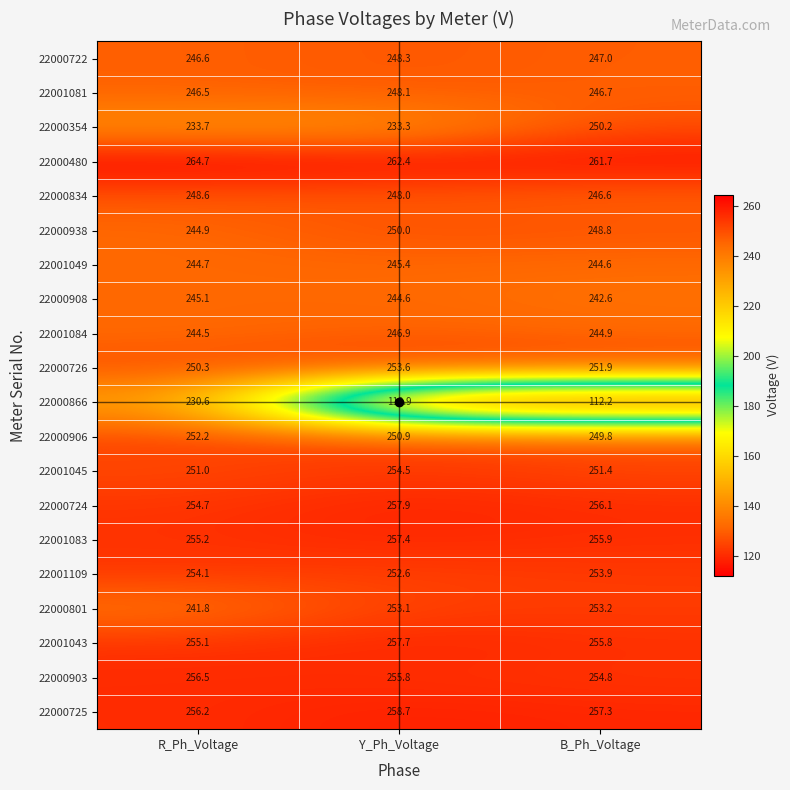

Between R_Ph_Voltage and B_Ph_Voltage, which series saw the biggest shift?

22000866